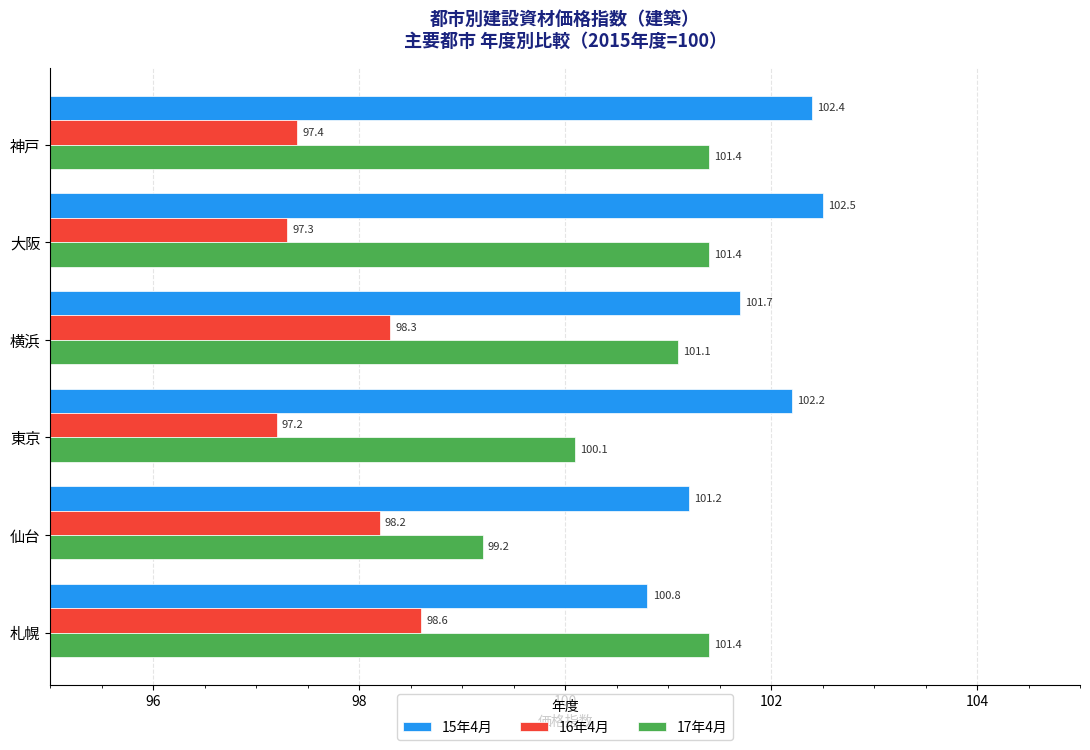

Where is 16年4月 nearest to the value 97?

東京